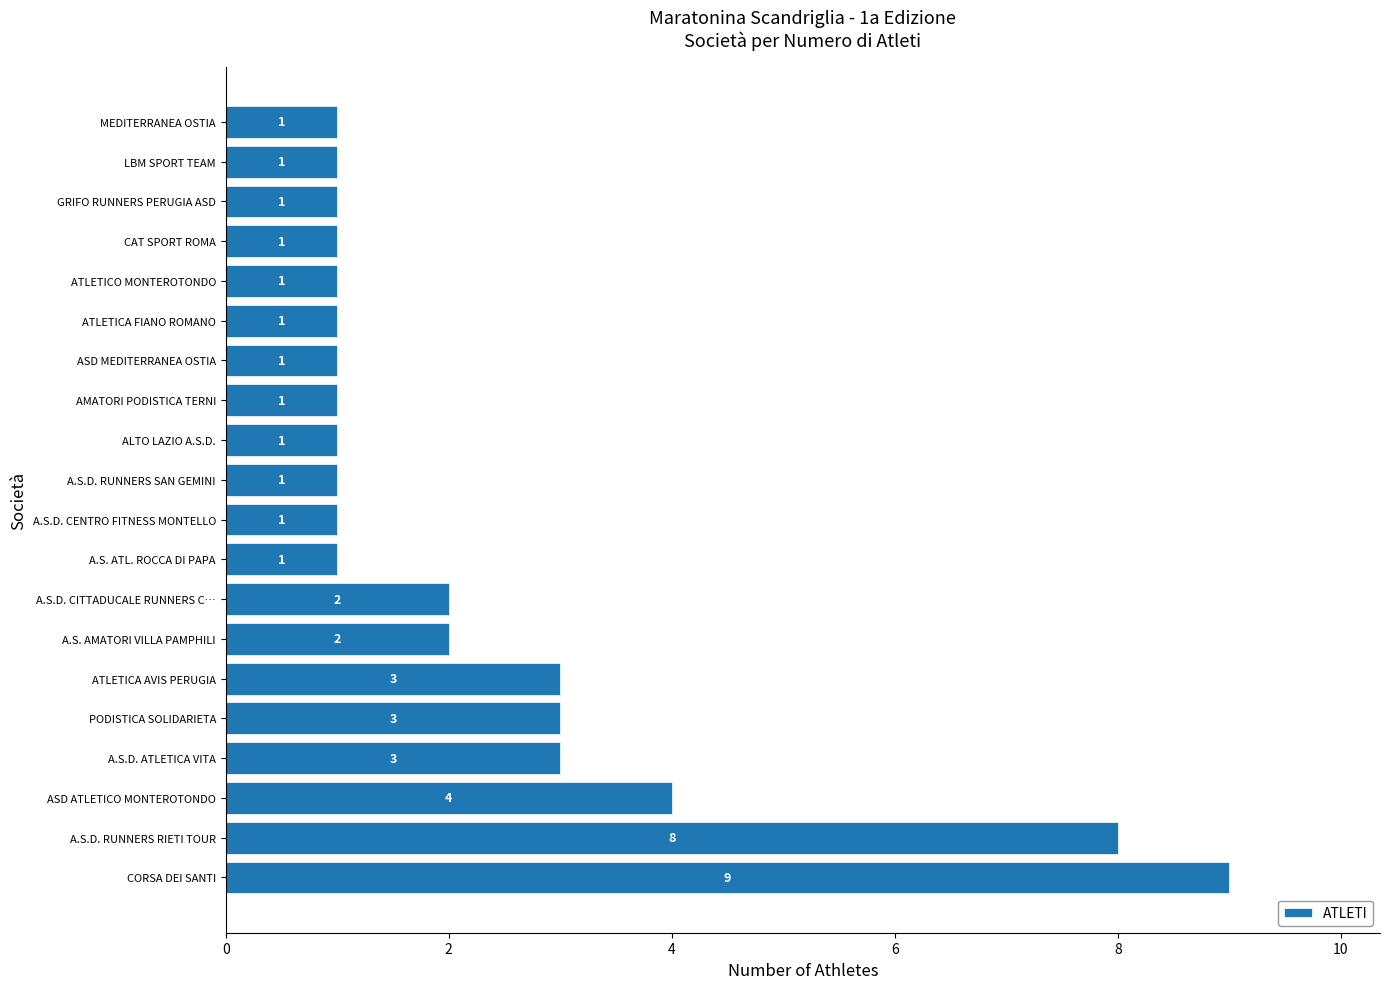

What is the maximum value shown in the chart?

9